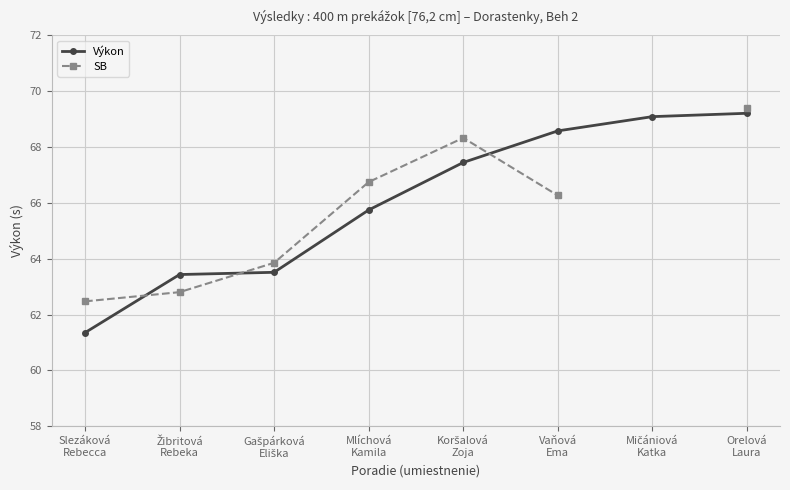

What position from the right is Mlíchová
Kamila?

5